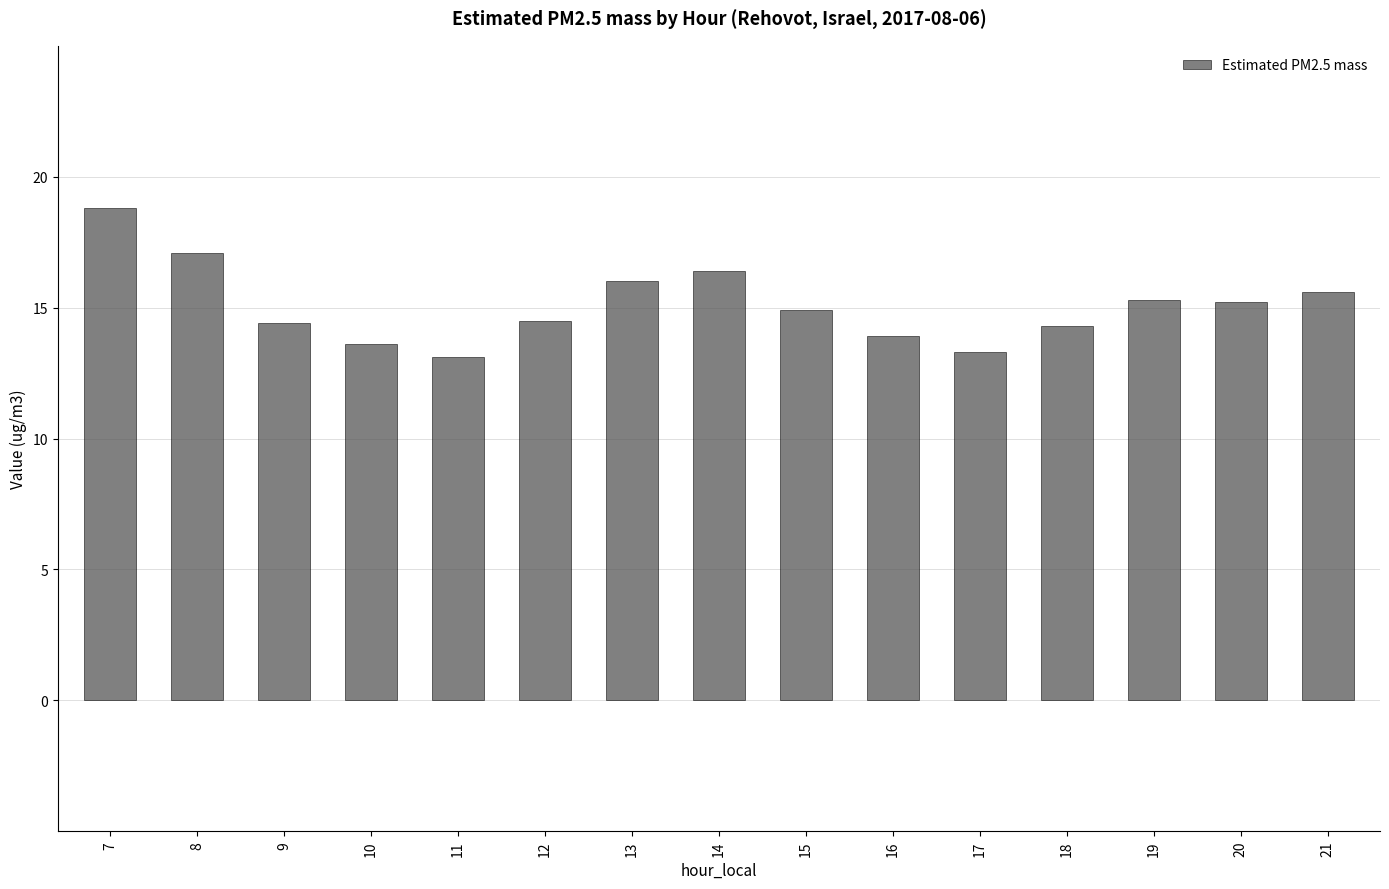

What is the ratio of the value at 15 to the value at 9?

1.0